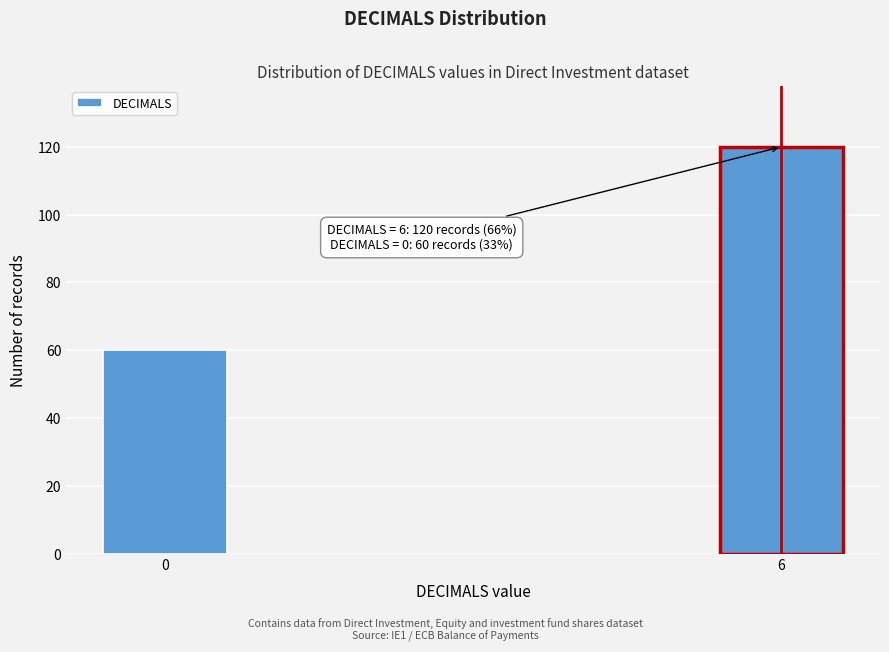

Reading left to right, extract all data points from this chart.

60	120